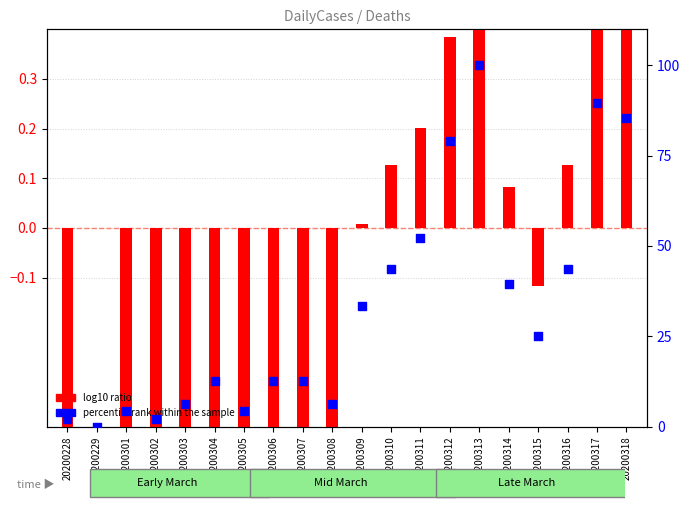

What is the total value across all series at 20200306?

12.1